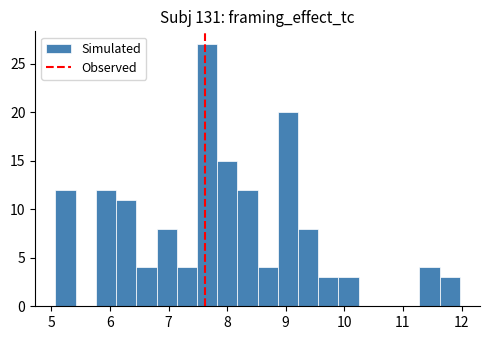

Read against the x-axis, roughly where is the centre of the tallest bar?

7.7